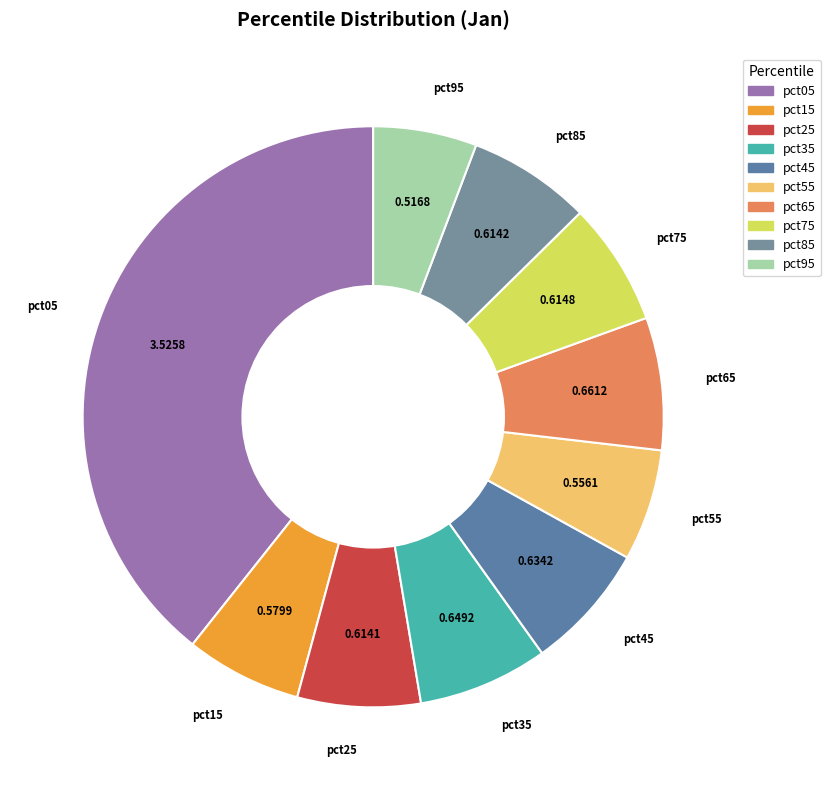

Which has a higher value, pct95 or pct25?

pct25